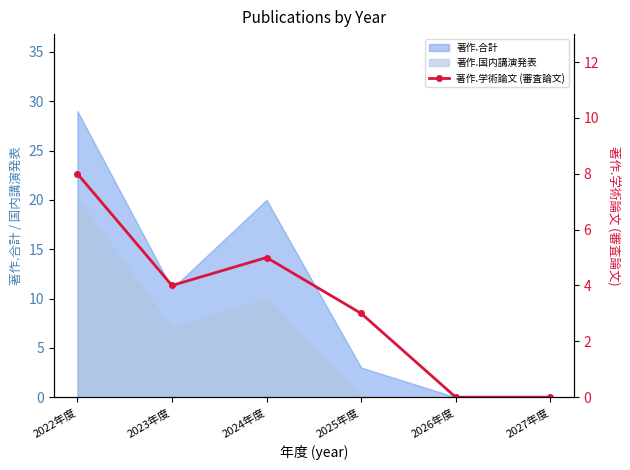

Reading right to left, extract all data points from this chart.

0	0	3	5	4	8